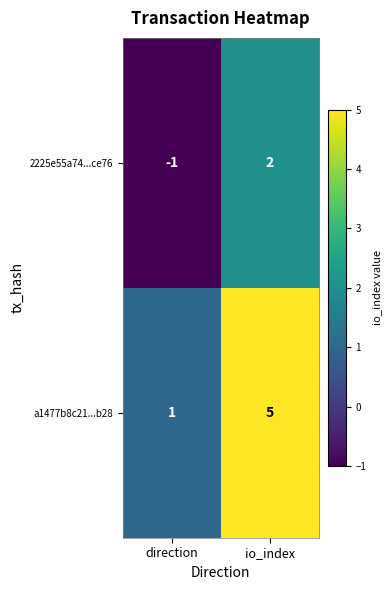

Reading left to right, list all the values displayed in this chart.

2225e55a74...ce76: direction=-1	io_index=2
a1477b8c21...b28: direction=1	io_index=5